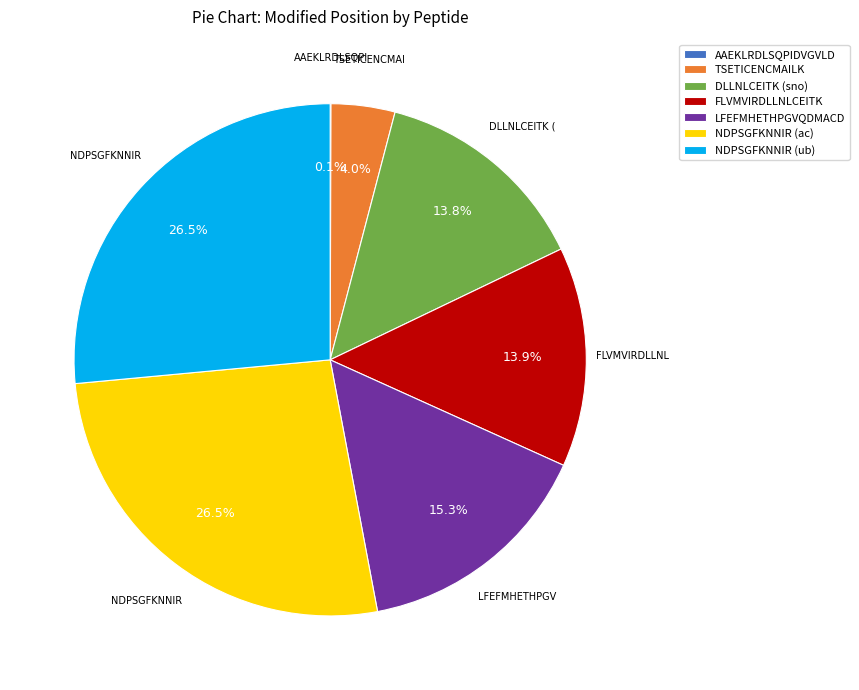

Is the sum of FLVMVIRDLLNLCEITK and LFEFMHETHPGVQDMACD greater than half?

No